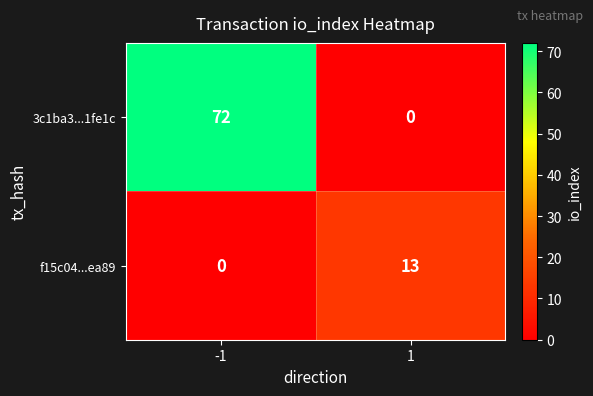

List the series in order of their overall mean, lowest first.

f15c04...ea89, 3c1ba3...1fe1c